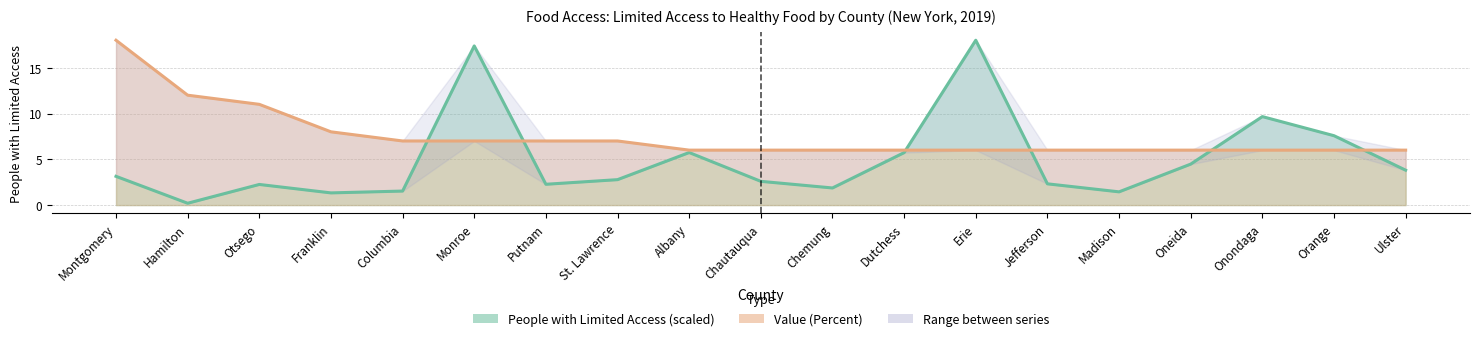

True or false: People with Limited Access has a value of 3.4 at Jefferson.

False